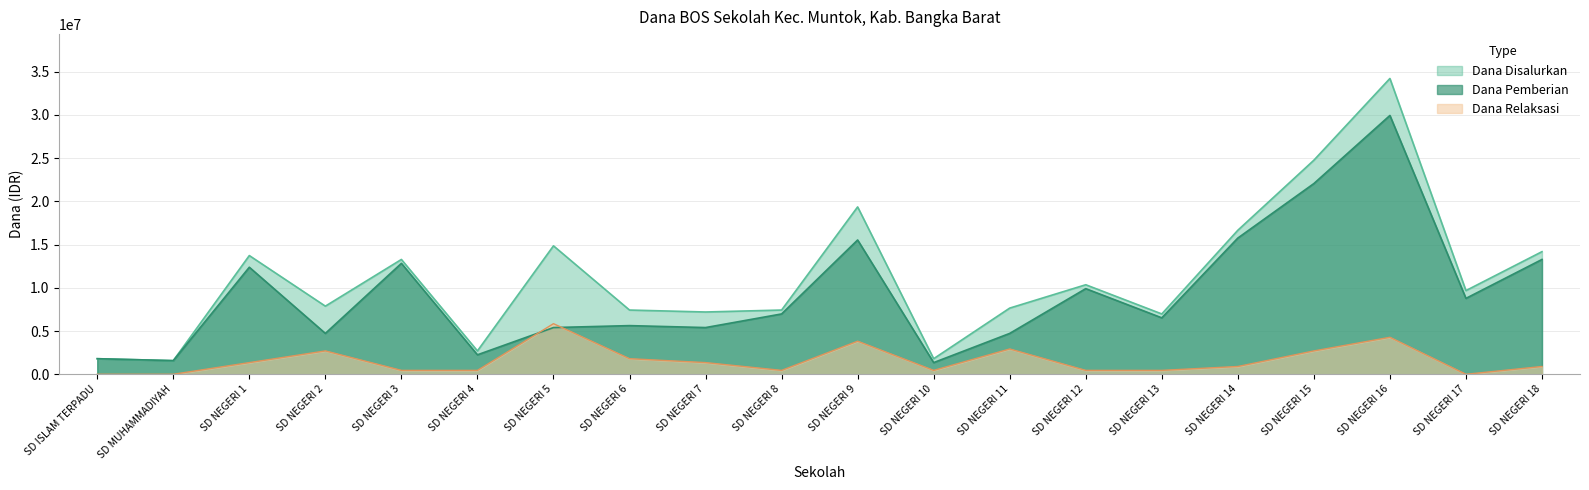

What is the spread (max minus min) of values at SD NEGERI 6?

5625000